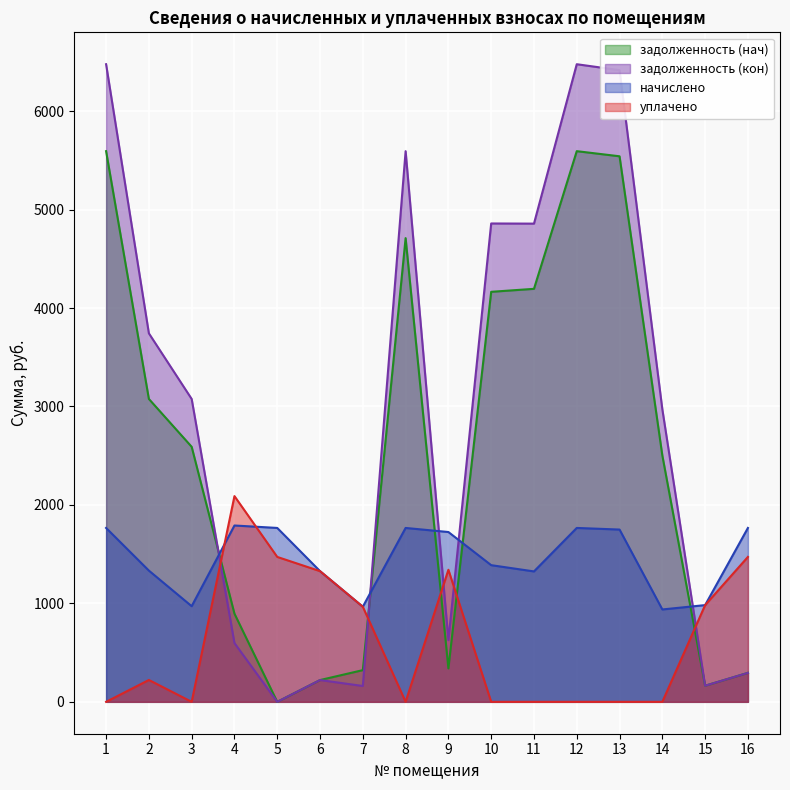

Where does the уплачено series first go above 222?

2